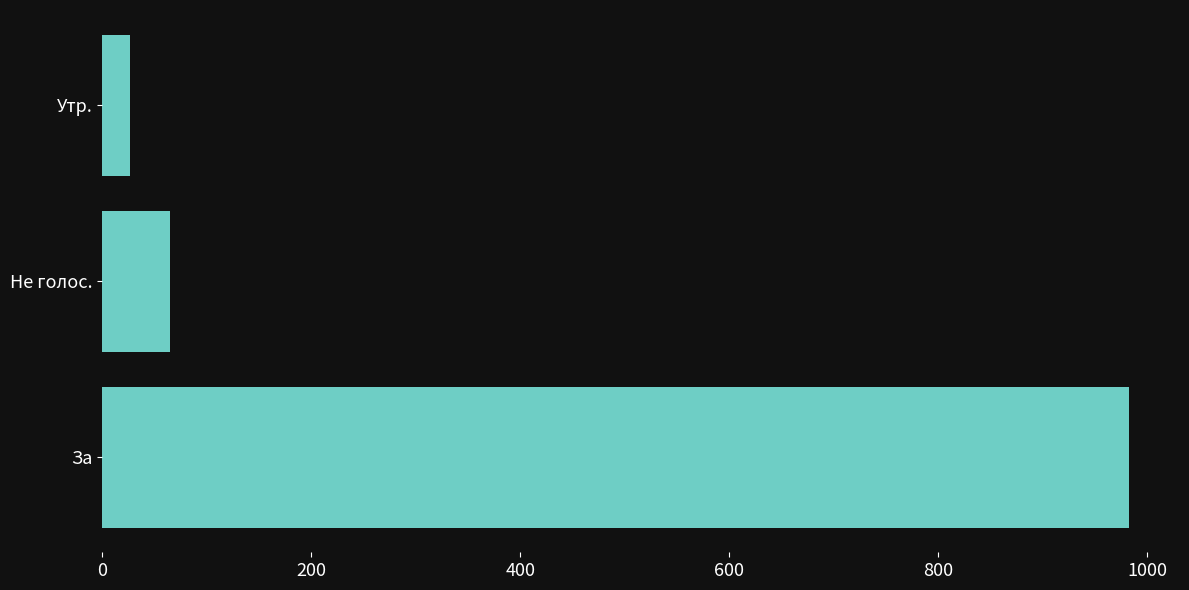

Is it true that the value at Не голос. is 65?

True